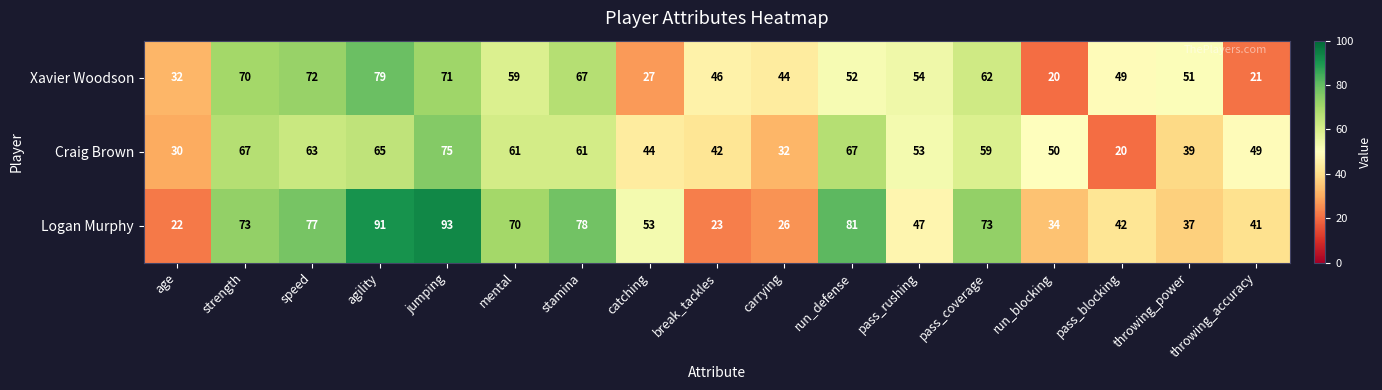

List the series in order of their peak value, highest first.

Logan Murphy, Xavier Woodson, Craig Brown